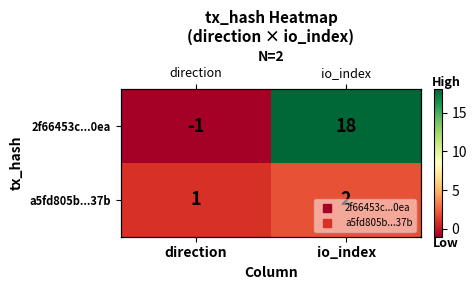

List the series in order of their peak value, highest first.

2f66453c...0ea, a5fd805b...37b